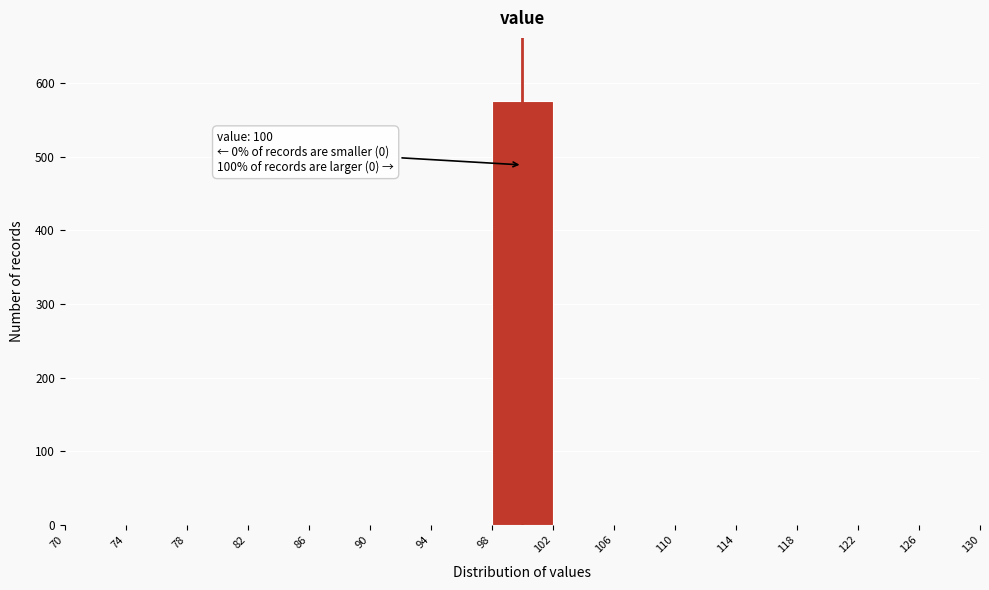

Which range on the x-axis has the tallest bar?

98 to 102